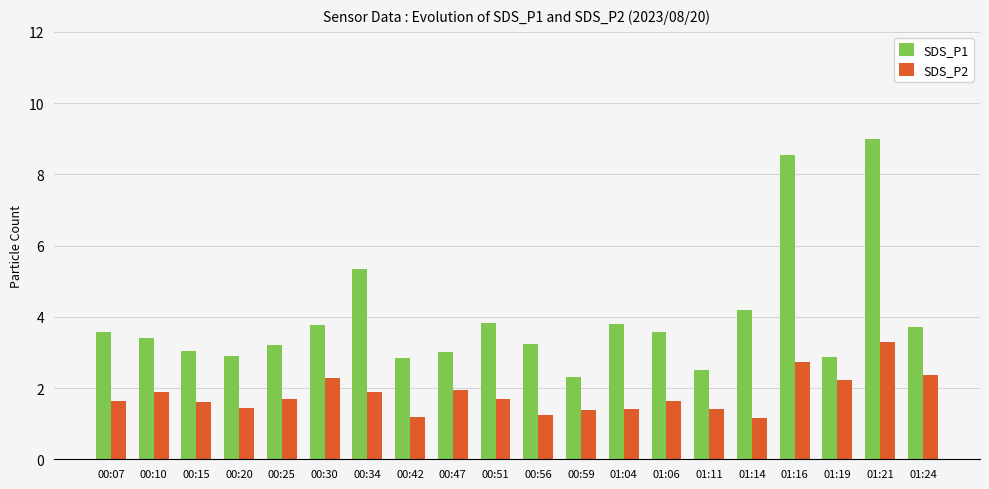

Rank the series by their average value, from highest to lowest.

SDS_P1, SDS_P2